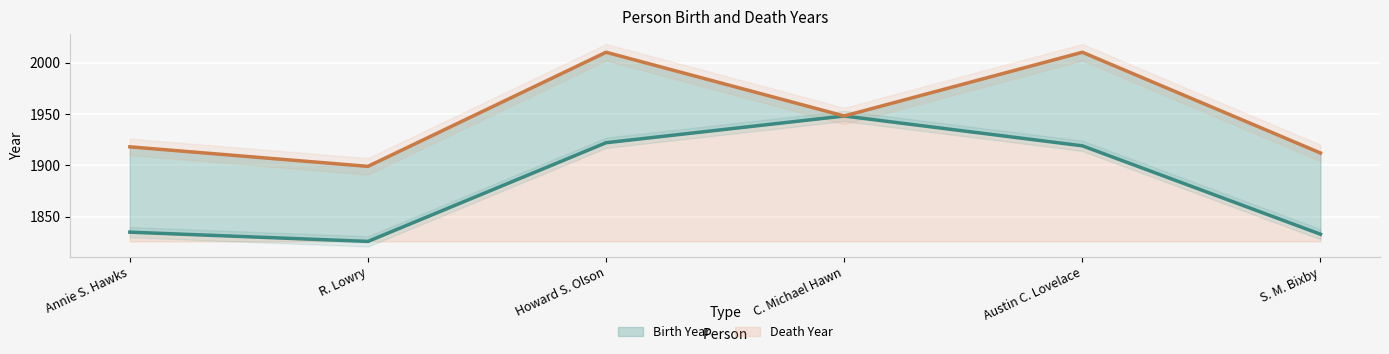

What is the difference between the maximum and minimum values?

122